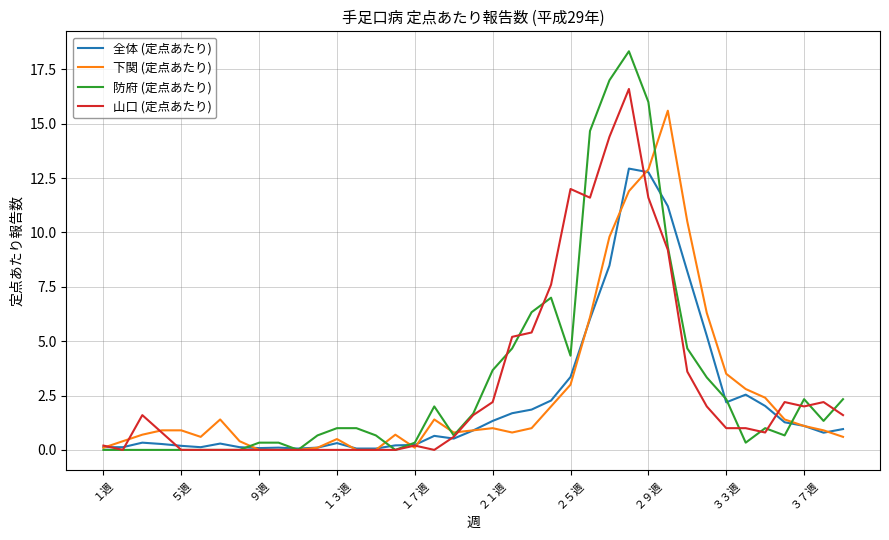

Which series has the widest spread of values?

防府 (定点あたり)